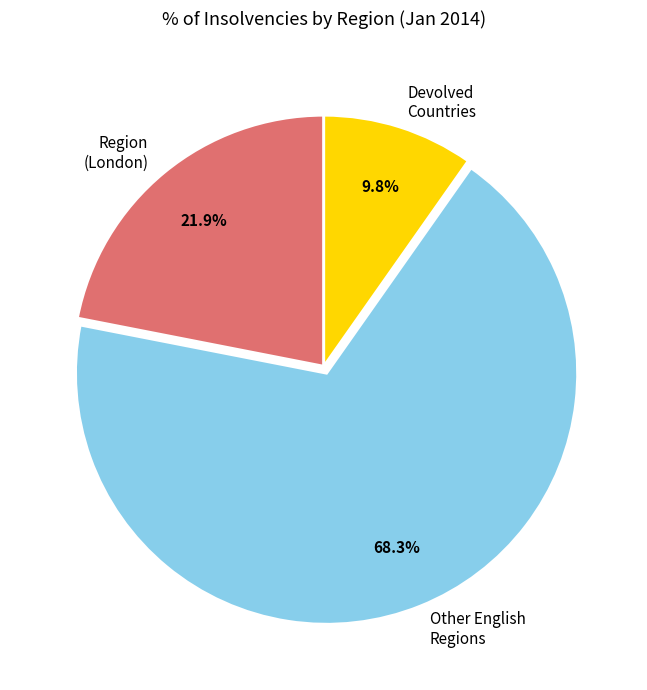

Between Devolved Countries and Other English Regions, which is larger?

Other English Regions